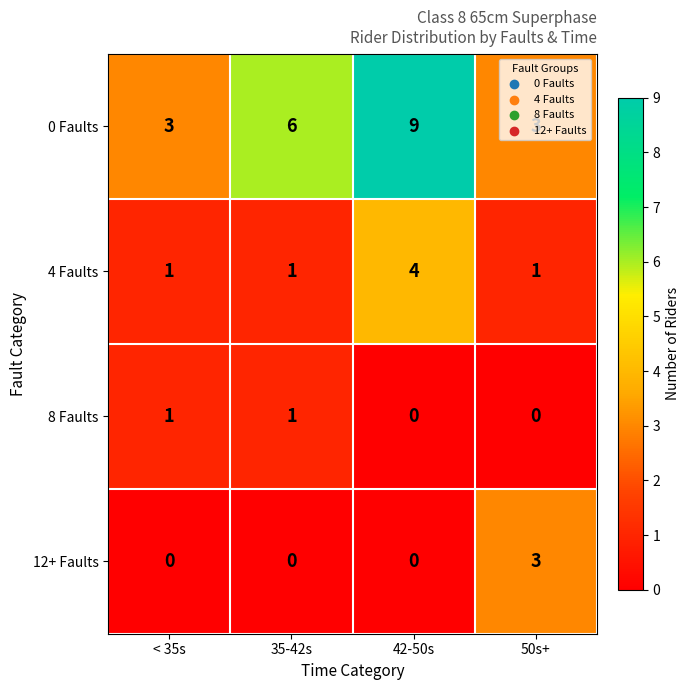

How many values in 8 Faults are above zero?

2